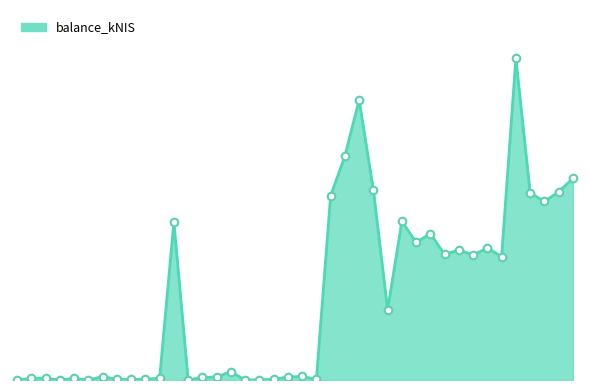

Does the chart have visible grid lines?

No